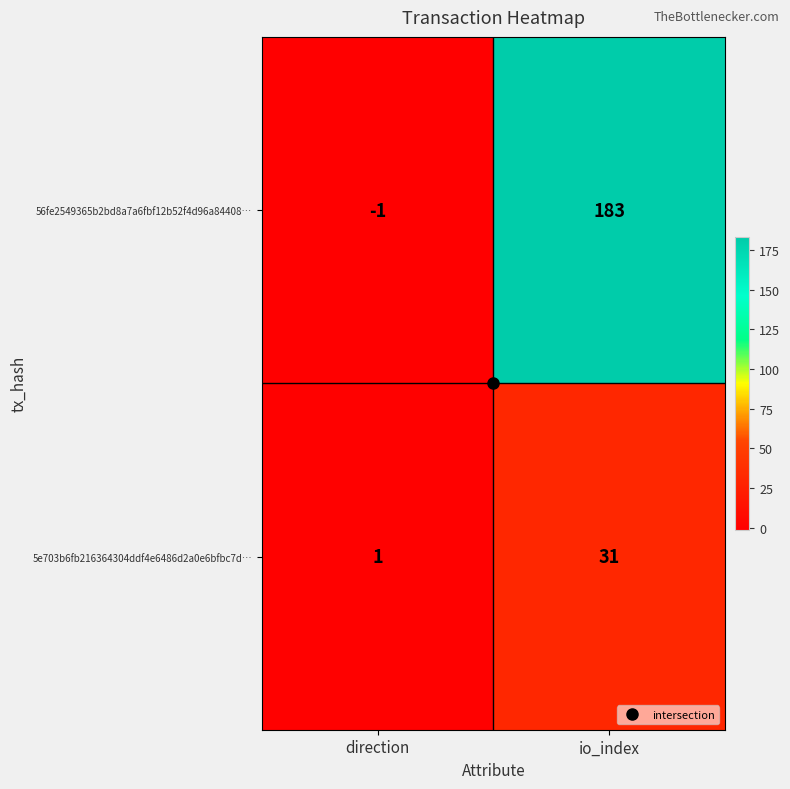

At which label is 5e703b6fb216364304ddf4e6486d2a0e6bfbc7d… closest to 16?

direction